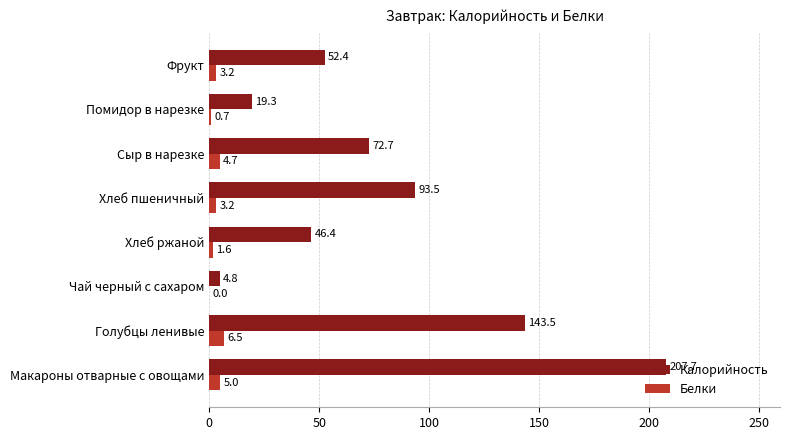

True or false: Белки has a value of 3.2 at Фрукт.

True